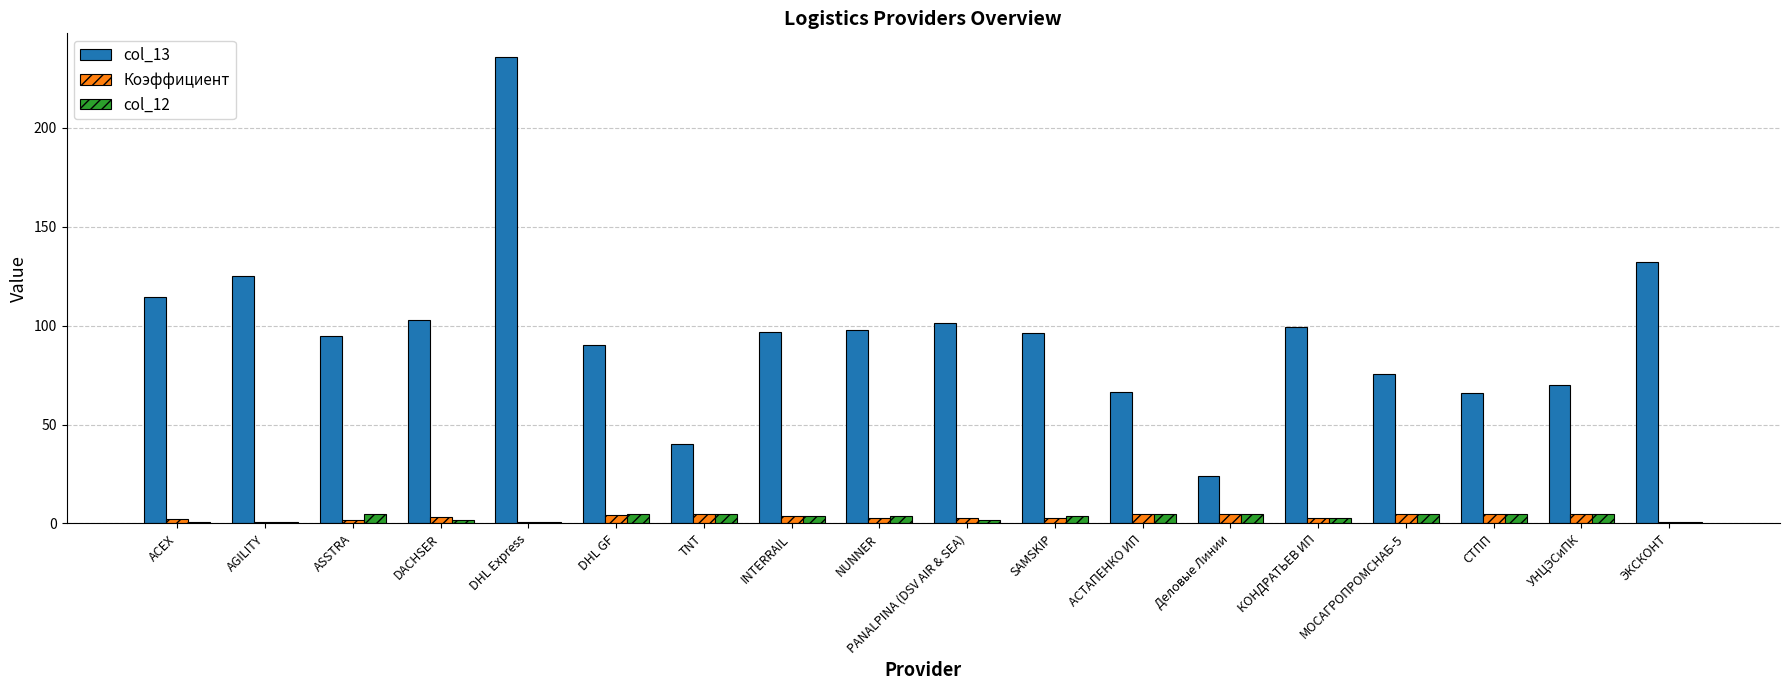

What is the value of the col_13 bar at the 5th from the left?

236.0